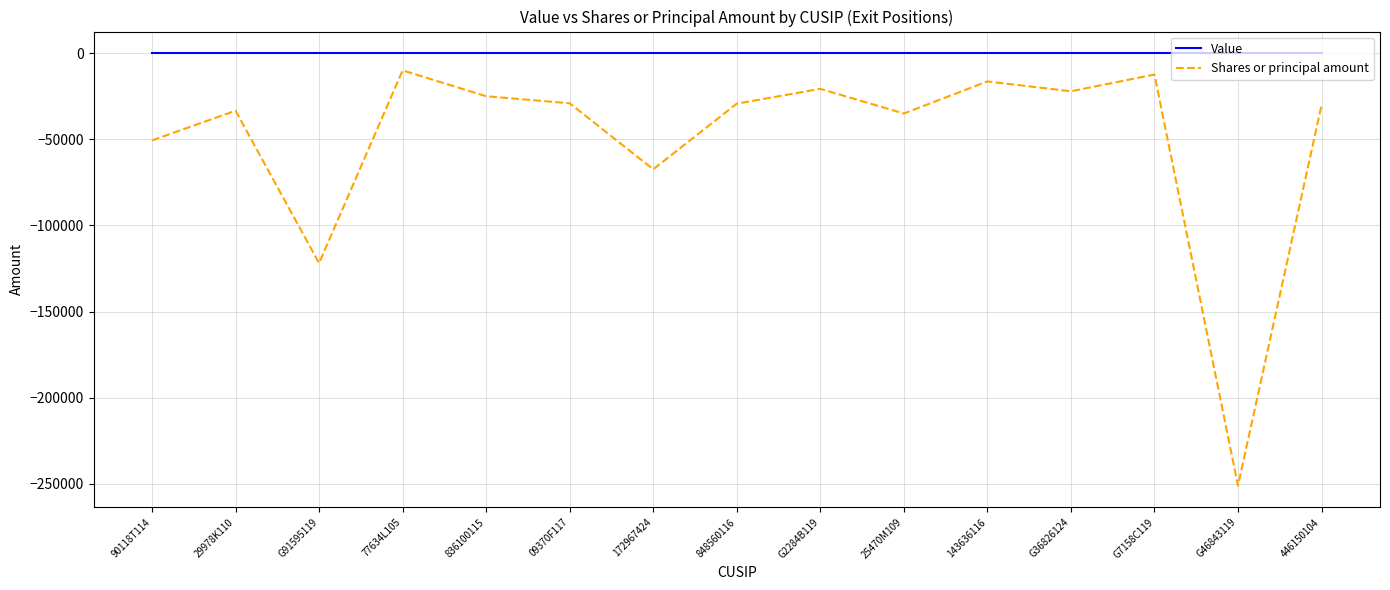

Which series has the widest spread of values?

Shares or principal amount